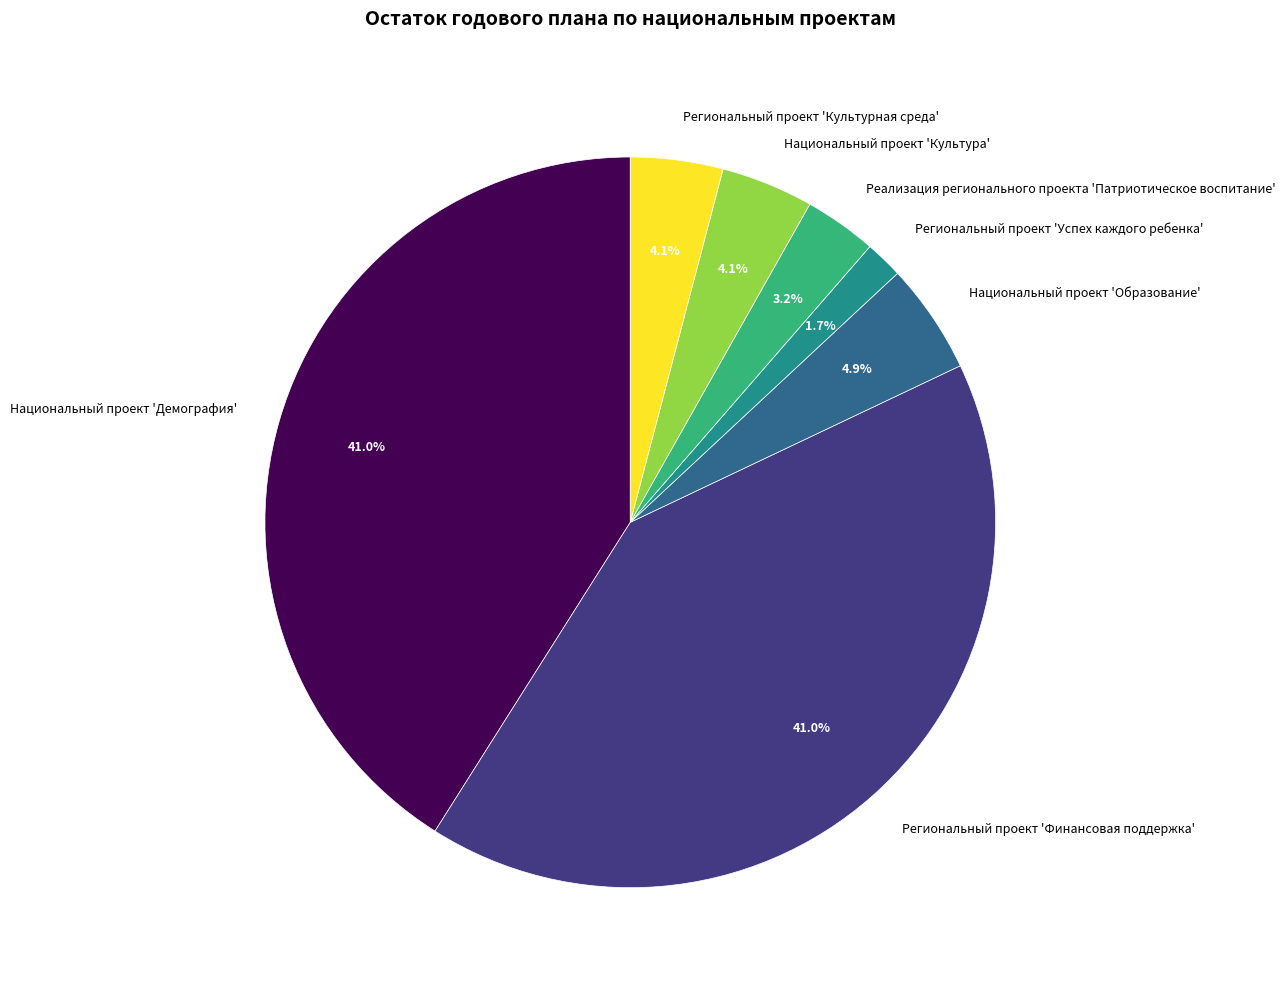

Between Региональный проект 'Успех каждого ребенка' and Национальный проект 'Демография', which is larger?

Национальный проект 'Демография'